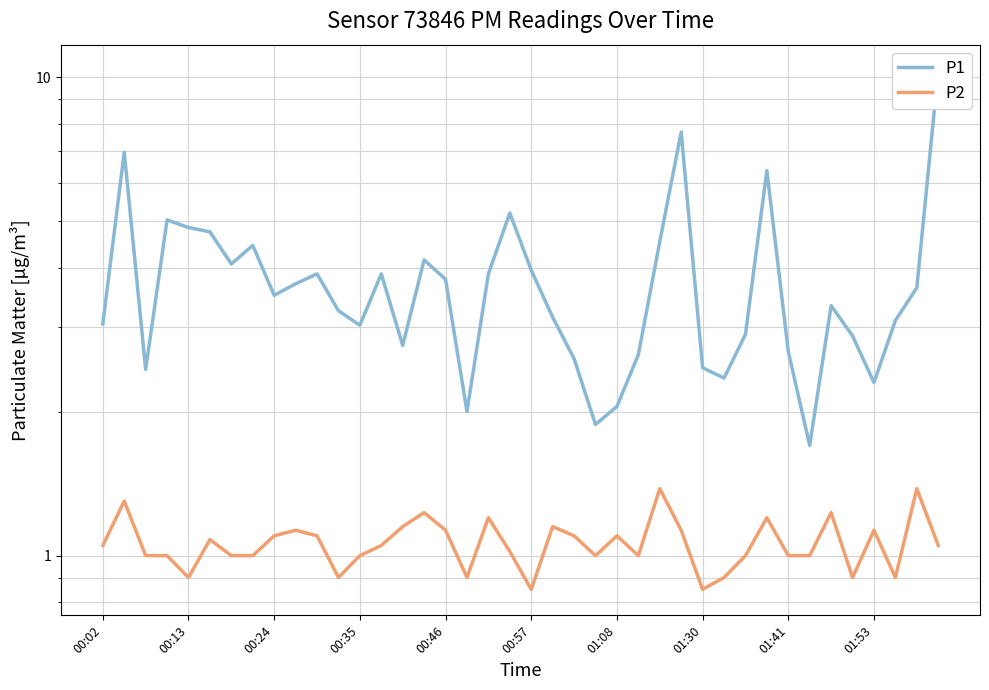

How many interior local peaks does the P2 series have?

12